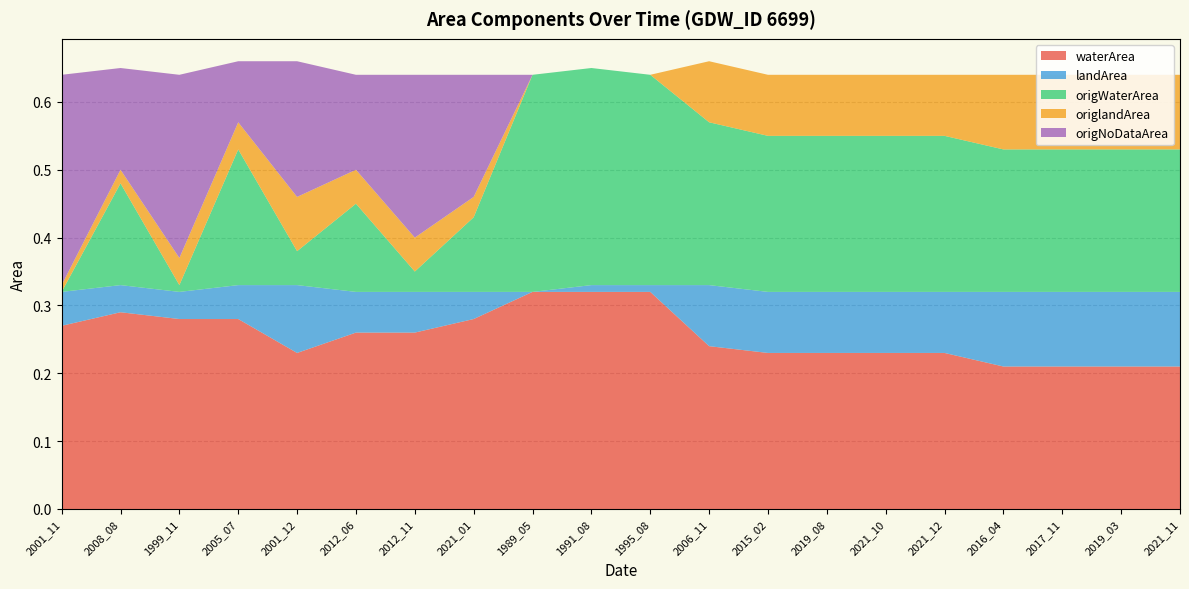

Reading left to right, extract all data points from this chart.

waterArea: 2001_11=0.3	2008_08=0.3	1999_11=0.3	2005_07=0.3	2001_12=0.2	2012_06=0.3	2012_11=0.3	2021_01=0.3	1989_05=0.3	1991_08=0.3	1995_08=0.3	2006_11=0.2	2015_02=0.2	2019_08=0.2	2021_10=0.2	2021_12=0.2	2016_04=0.2	2017_11=0.2	2019_03=0.2	2021_11=0.2
landArea: 2001_11=0.1	2008_08=0.0	1999_11=0.0	2005_07=0.1	2001_12=0.1	2012_06=0.1	2012_11=0.1	2021_01=0.0	1989_05=0.0	1991_08=0.0	1995_08=0.0	2006_11=0.1	2015_02=0.1	2019_08=0.1	2021_10=0.1	2021_12=0.1	2016_04=0.1	2017_11=0.1	2019_03=0.1	2021_11=0.1
origWaterArea: 2001_11=0.0	2008_08=0.1	1999_11=0.0	2005_07=0.2	2001_12=0.1	2012_06=0.1	2012_11=0.0	2021_01=0.1	1989_05=0.3	1991_08=0.3	1995_08=0.3	2006_11=0.2	2015_02=0.2	2019_08=0.2	2021_10=0.2	2021_12=0.2	2016_04=0.2	2017_11=0.2	2019_03=0.2	2021_11=0.2
origlandArea: 2001_11=0.0	2008_08=0.0	1999_11=0.0	2005_07=0.0	2001_12=0.1	2012_06=0.1	2012_11=0.1	2021_01=0.0	1989_05=0.0	1991_08=0.0	1995_08=0.0	2006_11=0.1	2015_02=0.1	2019_08=0.1	2021_10=0.1	2021_12=0.1	2016_04=0.1	2017_11=0.1	2019_03=0.1	2021_11=0.1
origNoDataArea: 2001_11=0.3	2008_08=0.1	1999_11=0.3	2005_07=0.1	2001_12=0.2	2012_06=0.1	2012_11=0.2	2021_01=0.2	1989_05=0.0	1991_08=0.0	1995_08=0.0	2006_11=0.0	2015_02=0.0	2019_08=0.0	2021_10=0.0	2021_12=0.0	2016_04=0.0	2017_11=0.0	2019_03=0.0	2021_11=0.0